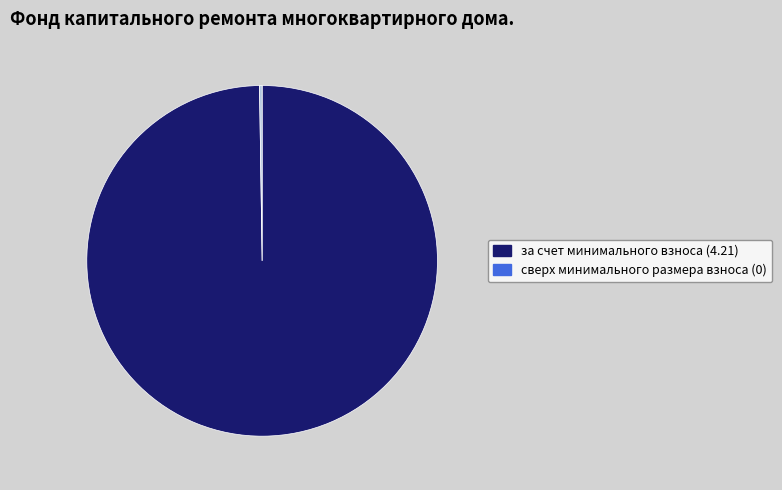

True or false: за счет минимального взноса accounts for 100% of the total.

True